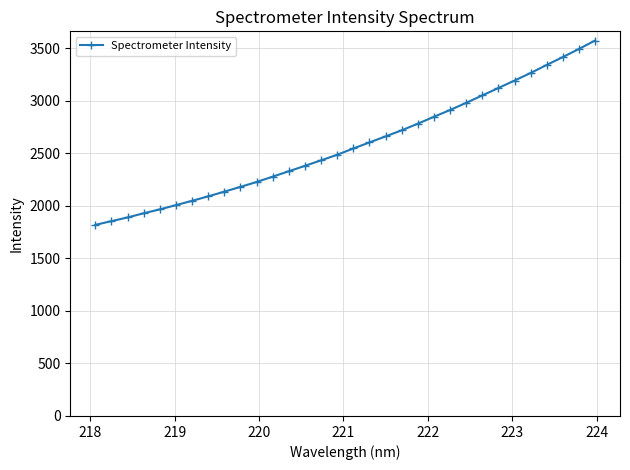

True or false: the data has more than 0 interior local peaks.

False